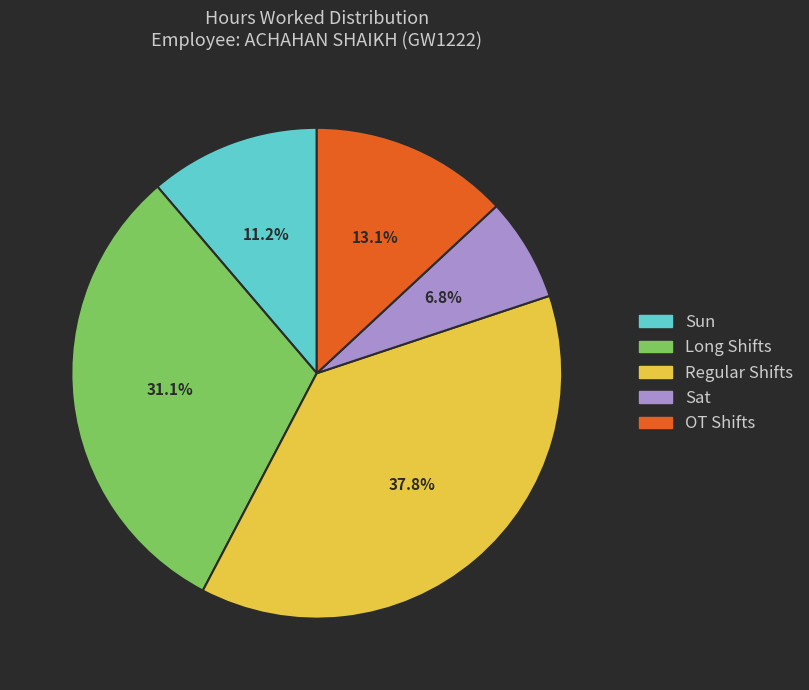

Is there a majority slice in this chart?

No